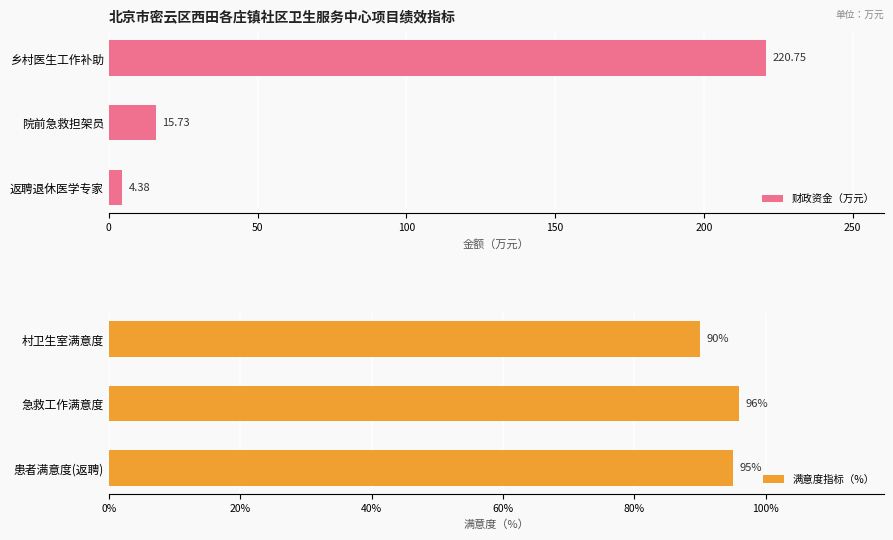

Rank the series by their maximum value, from highest to lowest.

财政资金（万元）, 满意度指标（%）